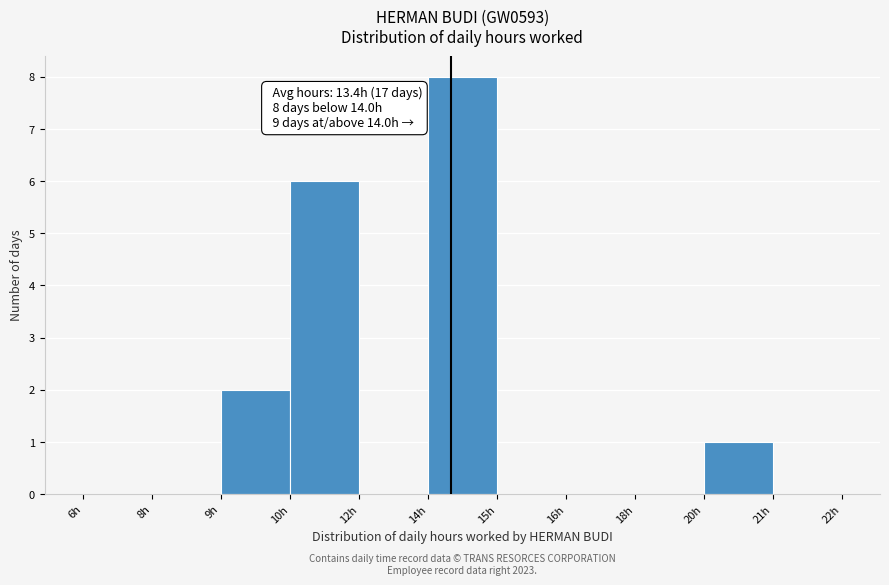

Reading left to right, what are all the values shown in this chart?

6h=0	8h=0	9h=2	10h=6	12h=0	14h=8	15h=0	16h=0	18h=0	20h=1	21h=0